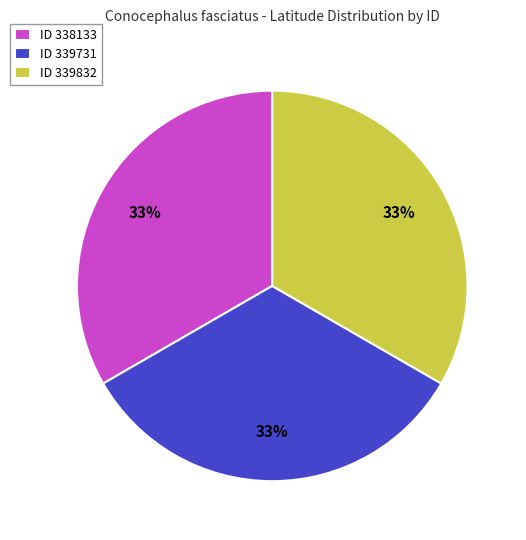

What percentage is the ID 338133 slice, to the nearest percent?

33%